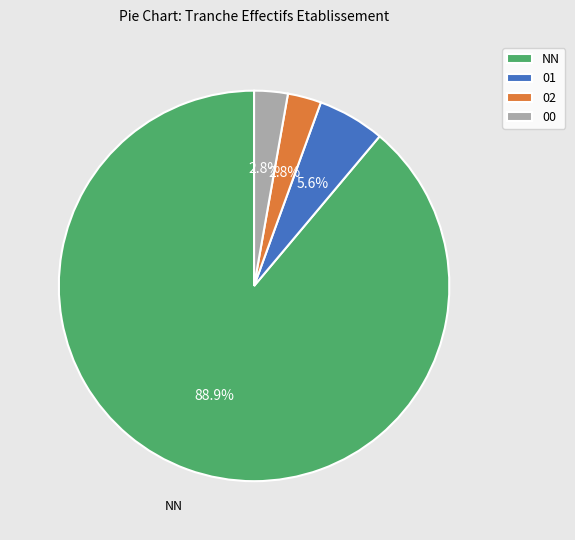

Which slice represents more than half of the pie?

NN